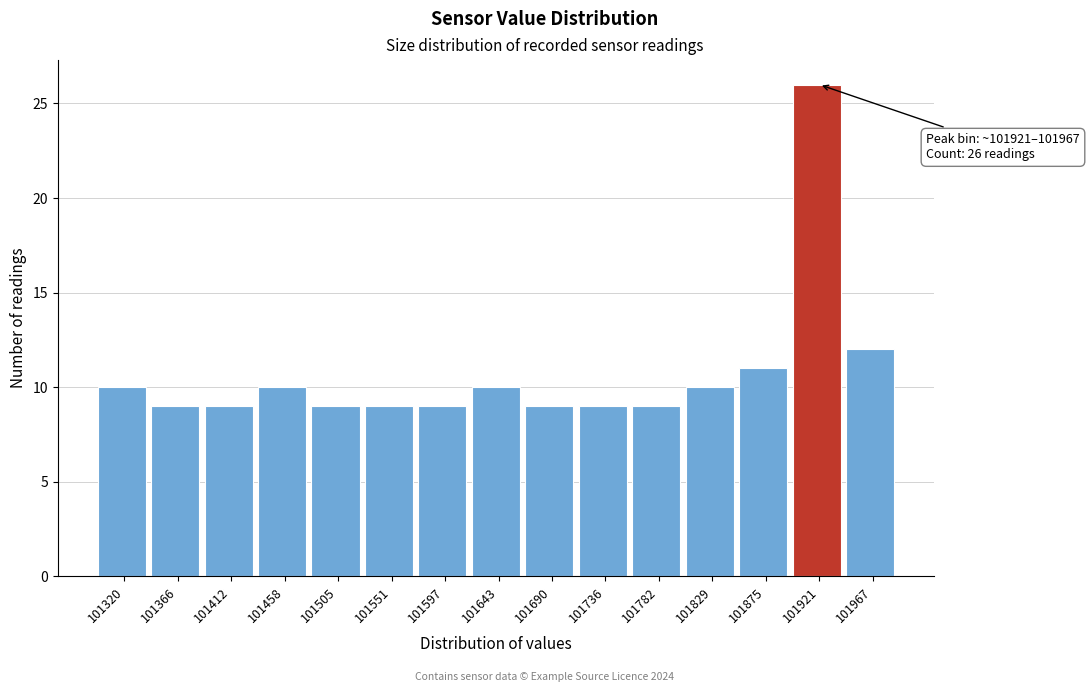

Reading right to left, transcribe all the data shown in this chart.

12	26	11	10	9	9	9	10	9	9	9	10	9	9	10